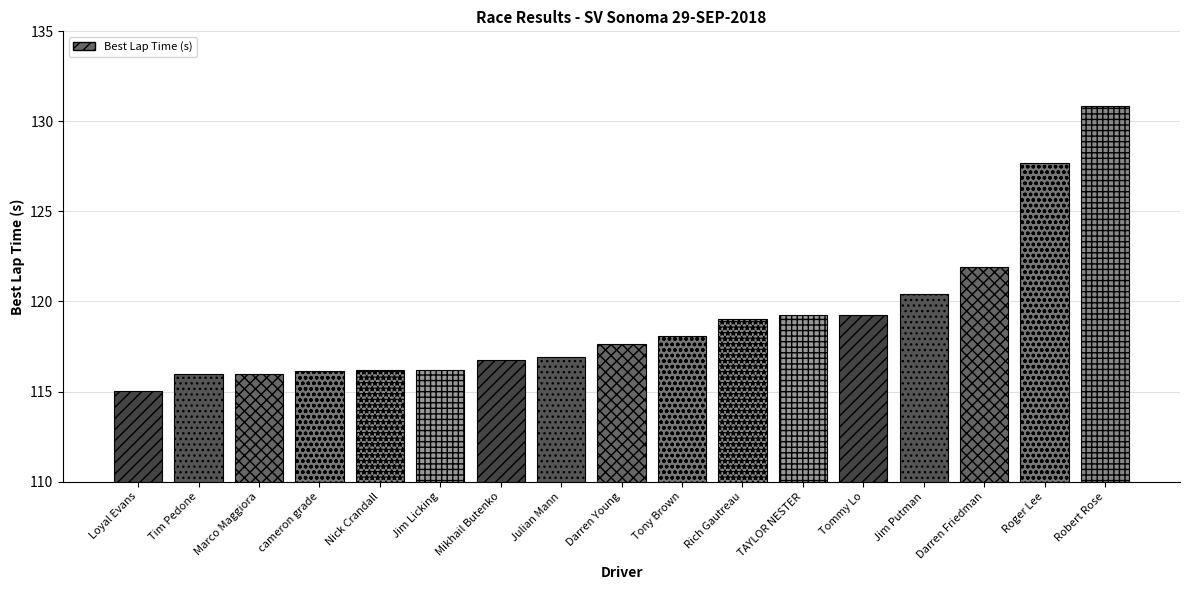

Is it true that the value at Tim Pedone is 189.6?

False